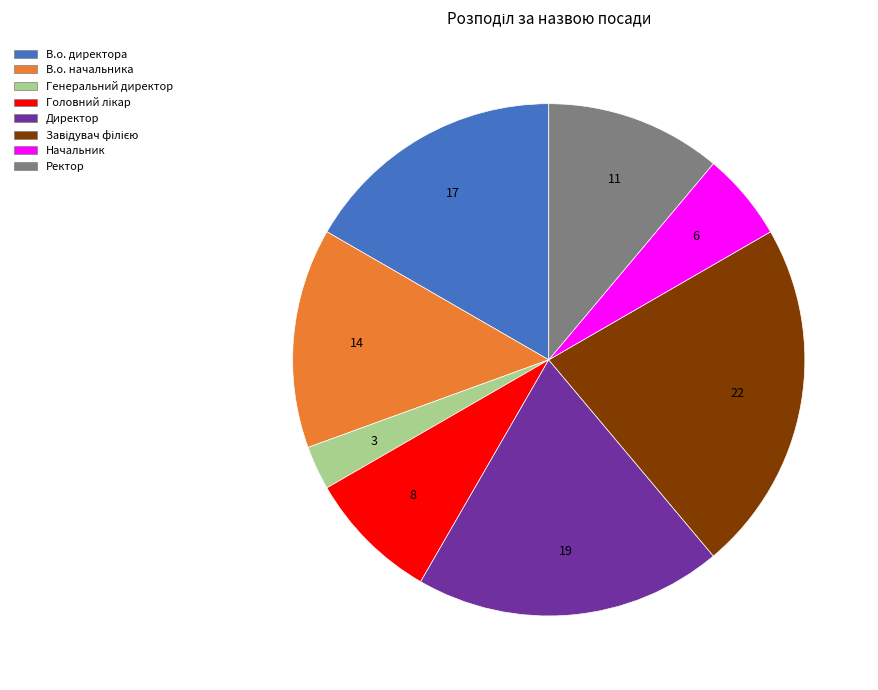

Is it true that Ректор is 11% of the pie?

True